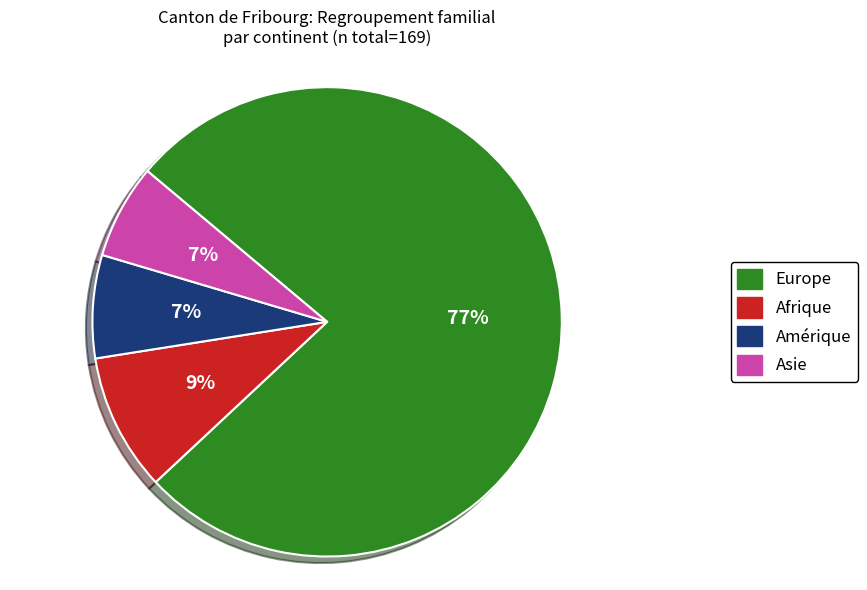

To the nearest percent, what is the difference between the largest and smallest slice percentages?

70%